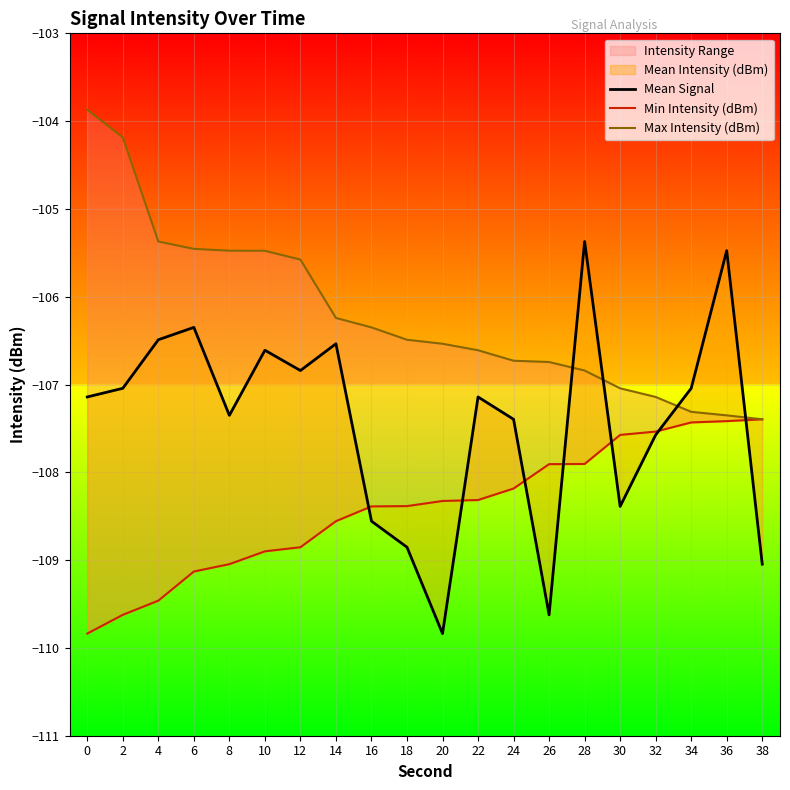

True or false: Max Intensity (dBm) has a value of -24.0 at 14.

False